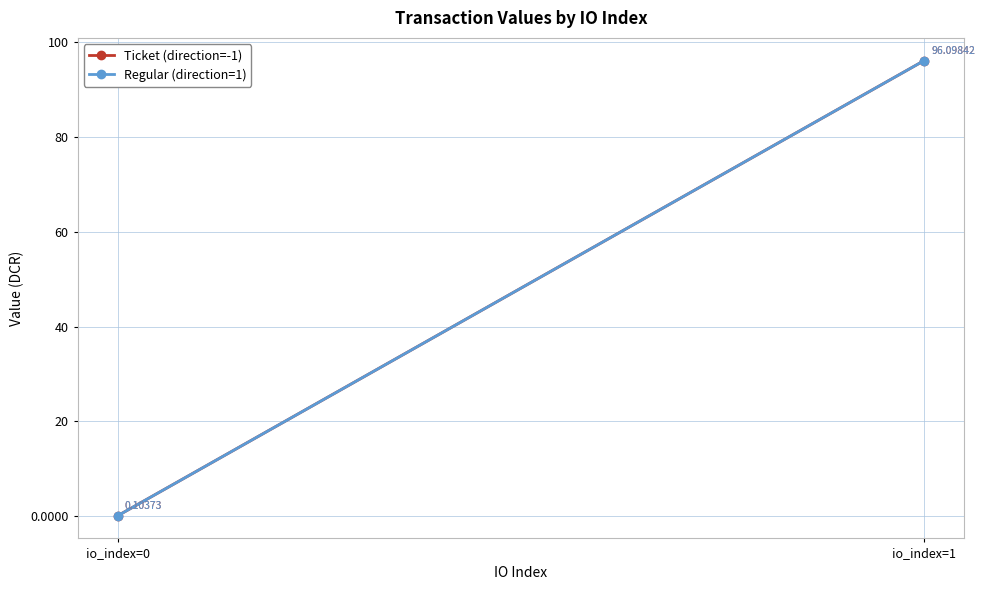

Which series has the largest range (max minus min)?

Ticket (direction=-1)